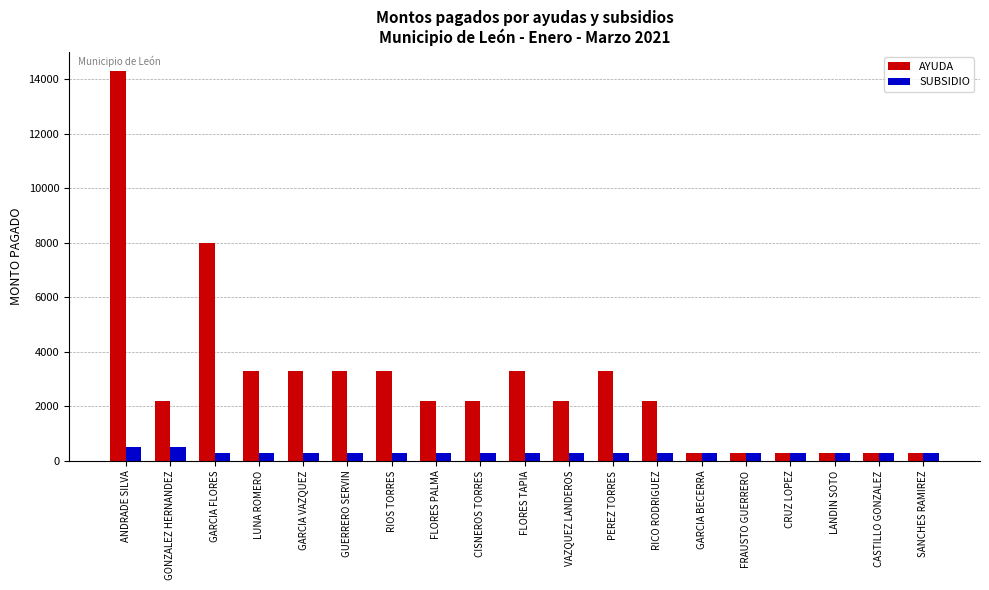

At which label does AYUDA first exceed 2199?

ANDRADE SILVA